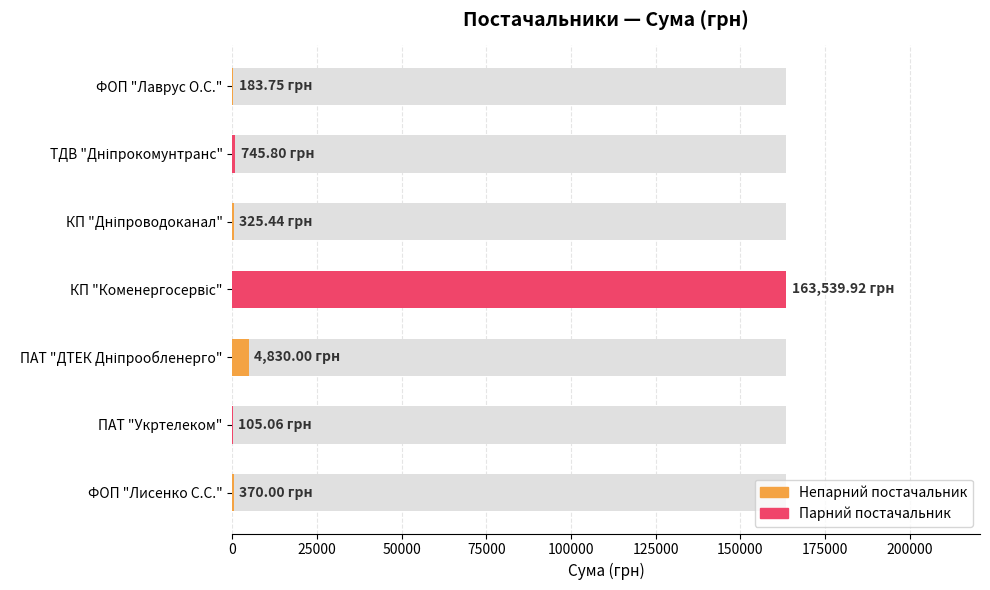

True or false: the data shows 2695.0 at 100000.

False